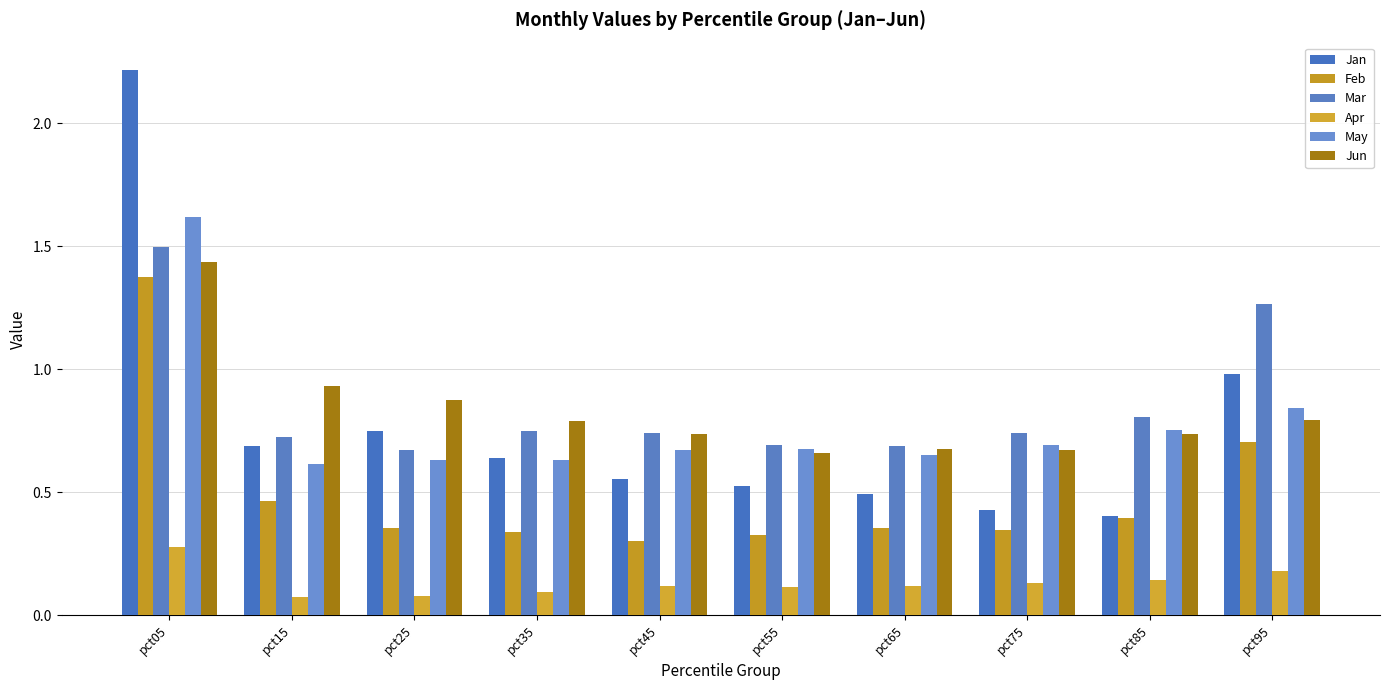

What is the difference between the second highest and minimum values in the Feb series?

0.4